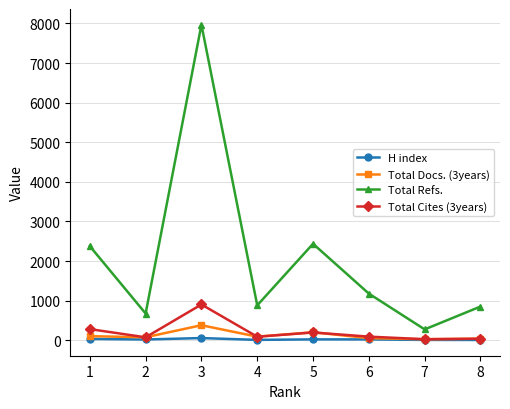

Is the value of Total Refs. at 1 greater than the value of Total Cites (3years) at 7?

Yes